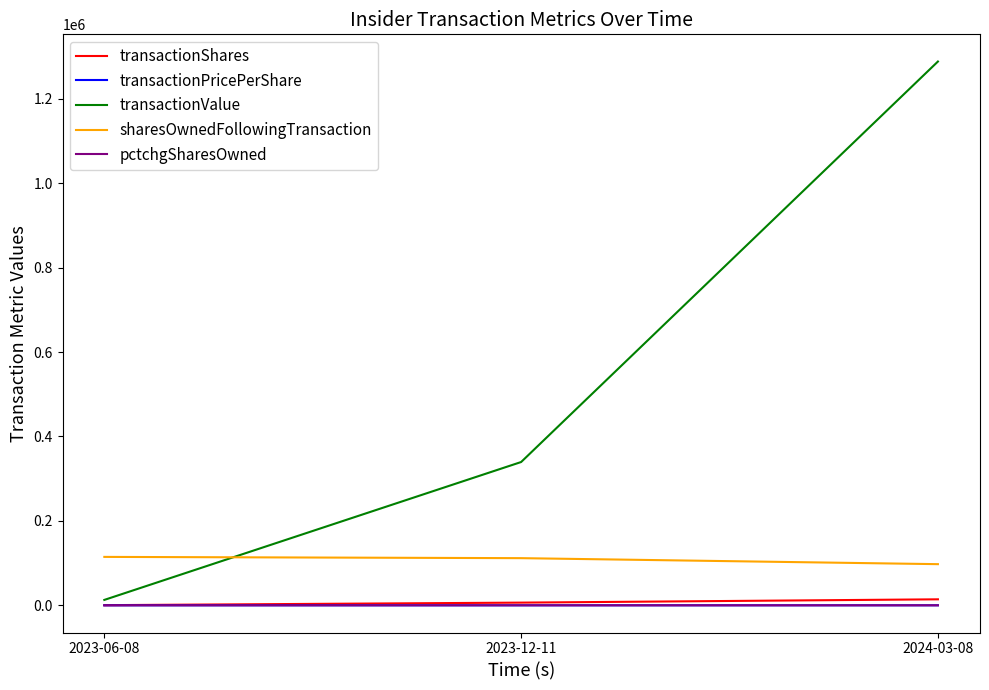

Is the value of sharesOwnedFollowingTransaction at 2023-12-11 greater than the value of pctchgSharesOwned at 2023-12-11?

Yes